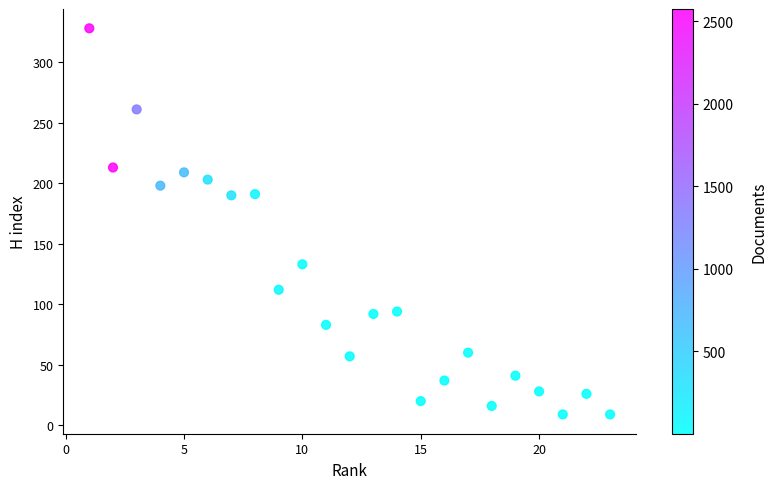

What is the range of X values (max minus min)?

22